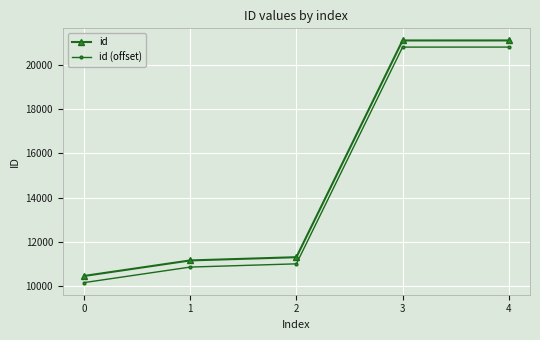

True or false: id and id (offset) cross at least once.

False